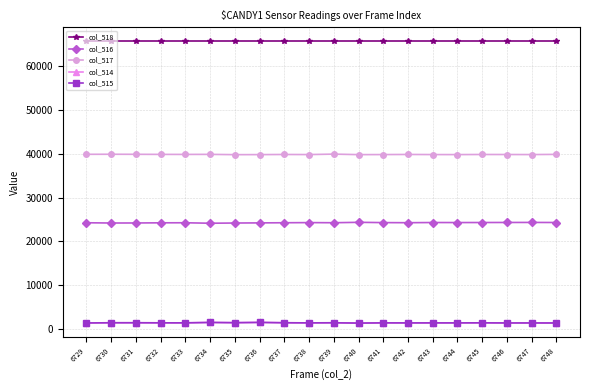

True or false: col_515 and col_517 cross at least once.

False